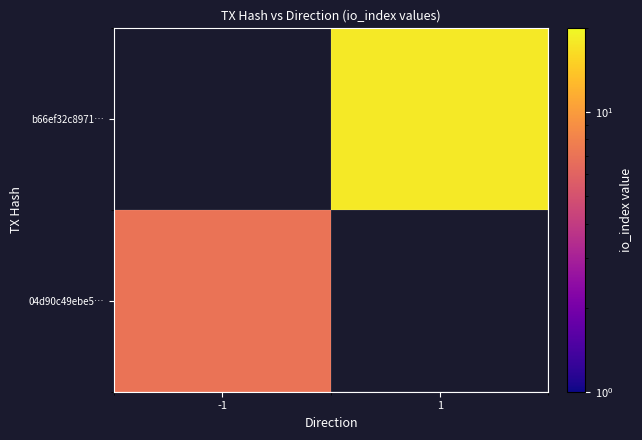

Is the value of b66ef32c8971… at -1 greater than the value of 04d90c49ebe5… at 1?

No